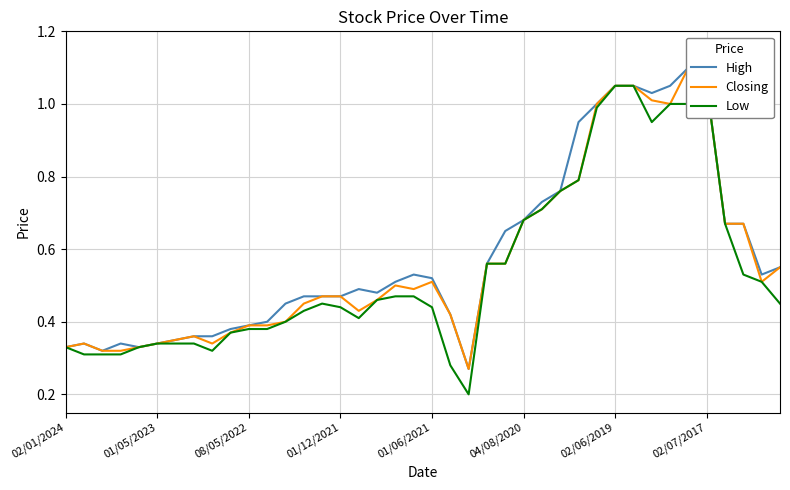

At how many categories does at least one series exceed 0?

40